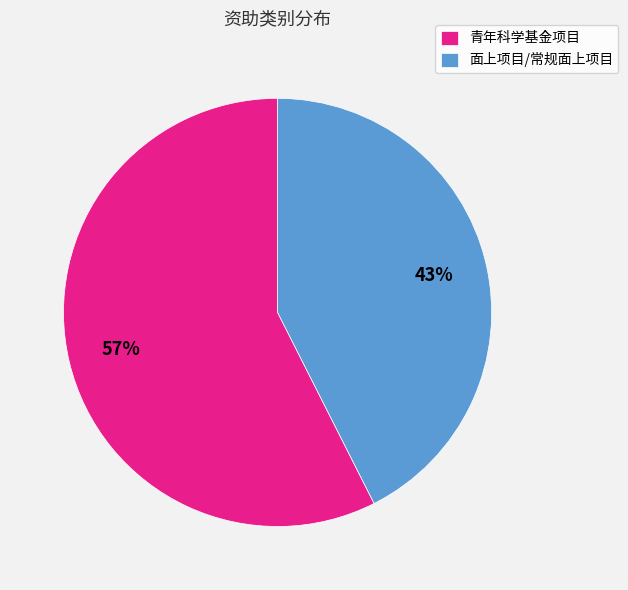

To the nearest percent, what is the average slice percentage?

50%